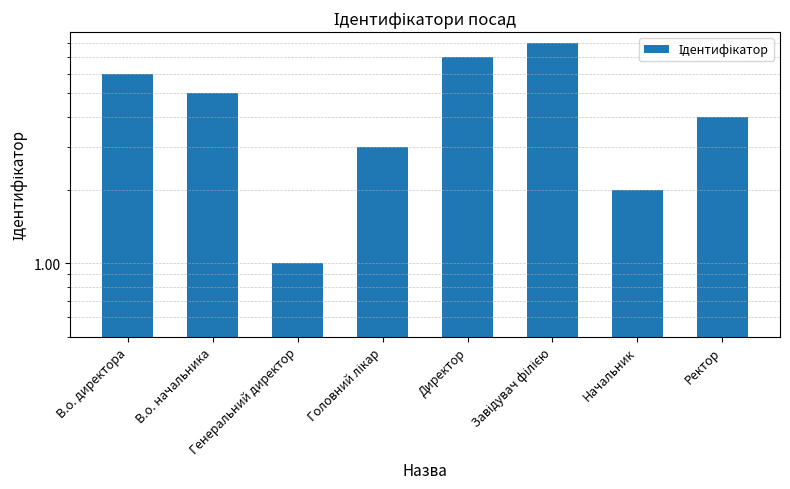

Reading right to left, what are all the values shown in this chart?

4	2	8	7	3	1	5	6